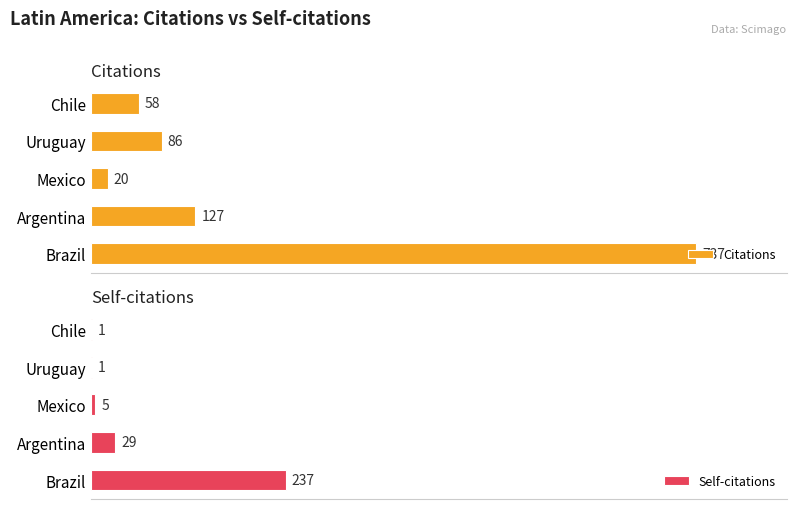

Rank the categories by Citations value from highest to lowest.

Brazil, Argentina, Uruguay, Chile, Mexico